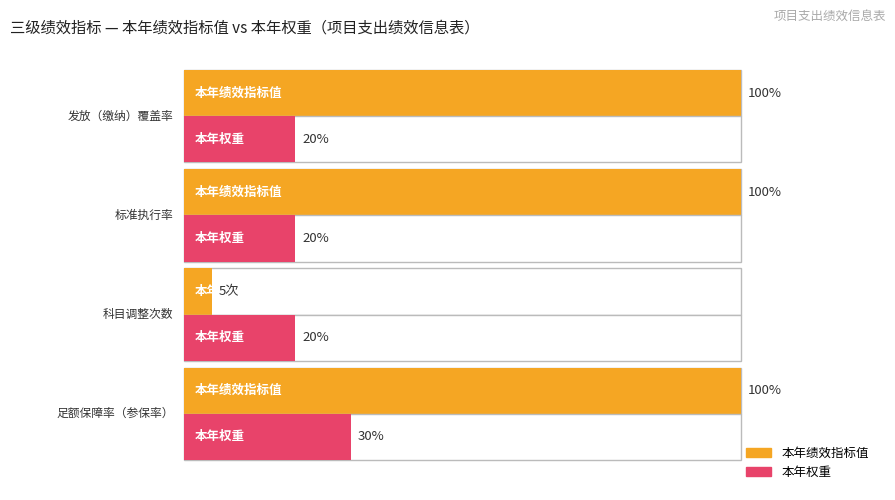

Is this an area chart (filled region under the line)?

No